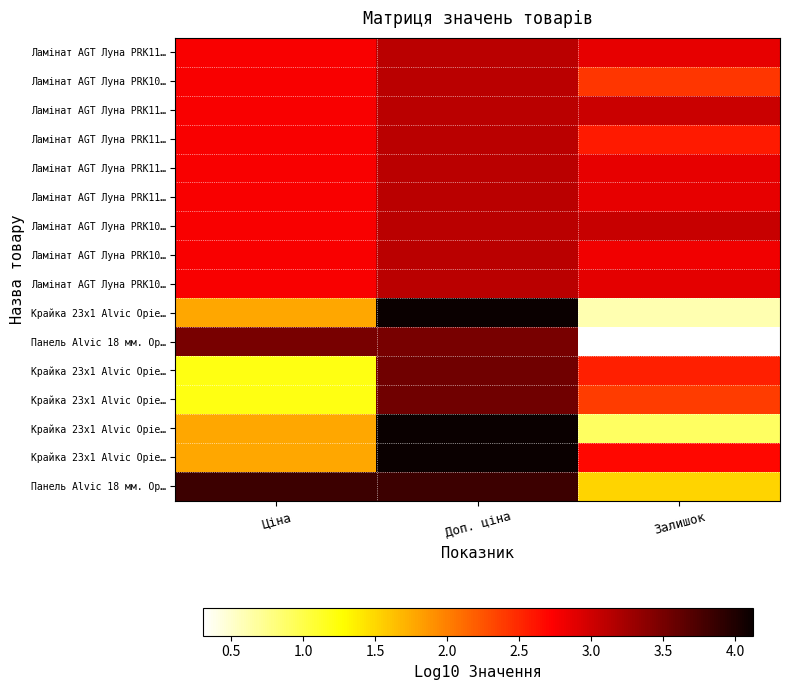

Which has a higher value, Залишок or Доп. ціна?

Доп. ціна